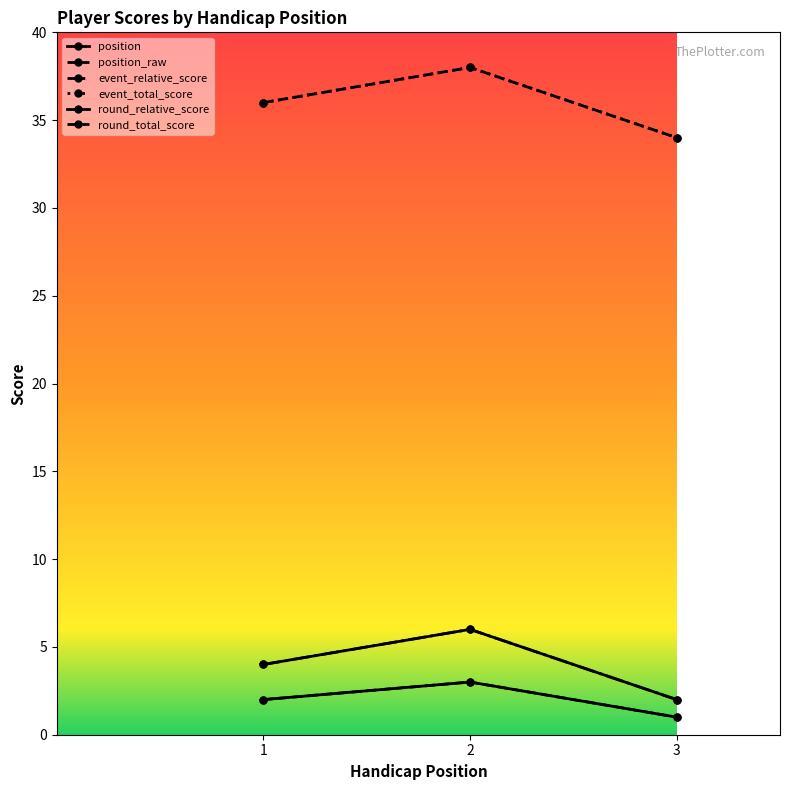

What is the difference between the highest and lowest values at 3?

33